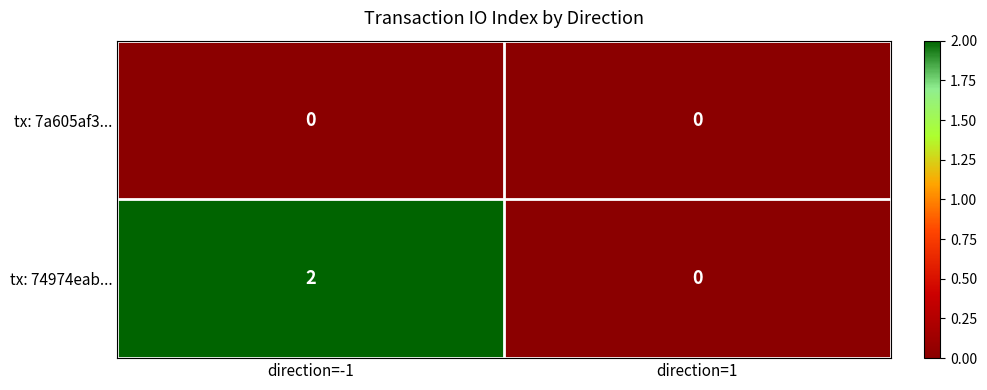

Reading left to right, list all the values displayed in this chart.

tx: 7a605af3...: 0	0
tx: 74974eab...: 2	0